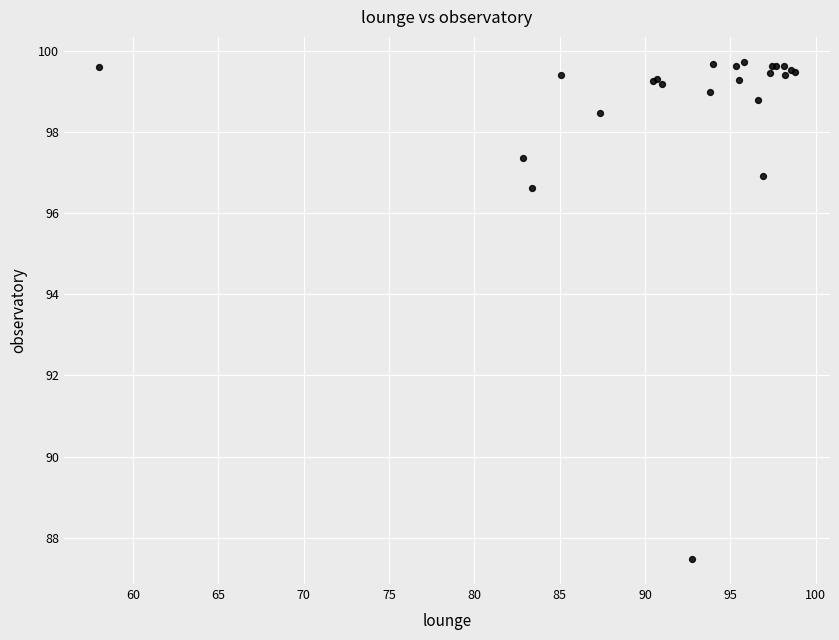

What Y value in the scatter plot is closest to 93?

96.6